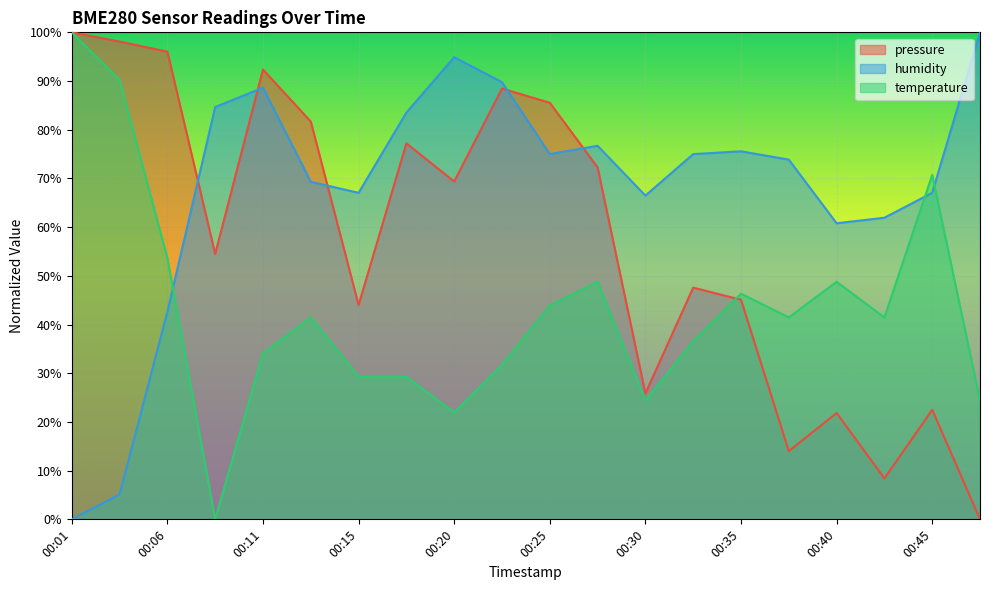

What is the difference between the second highest and second lowest values in the temperature series?

68.3